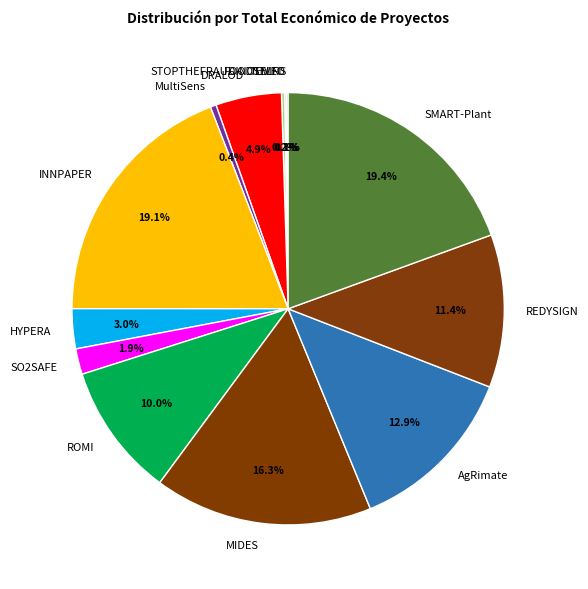

To the nearest percent, what is the difference between the largest and smallest slice percentages?

19%